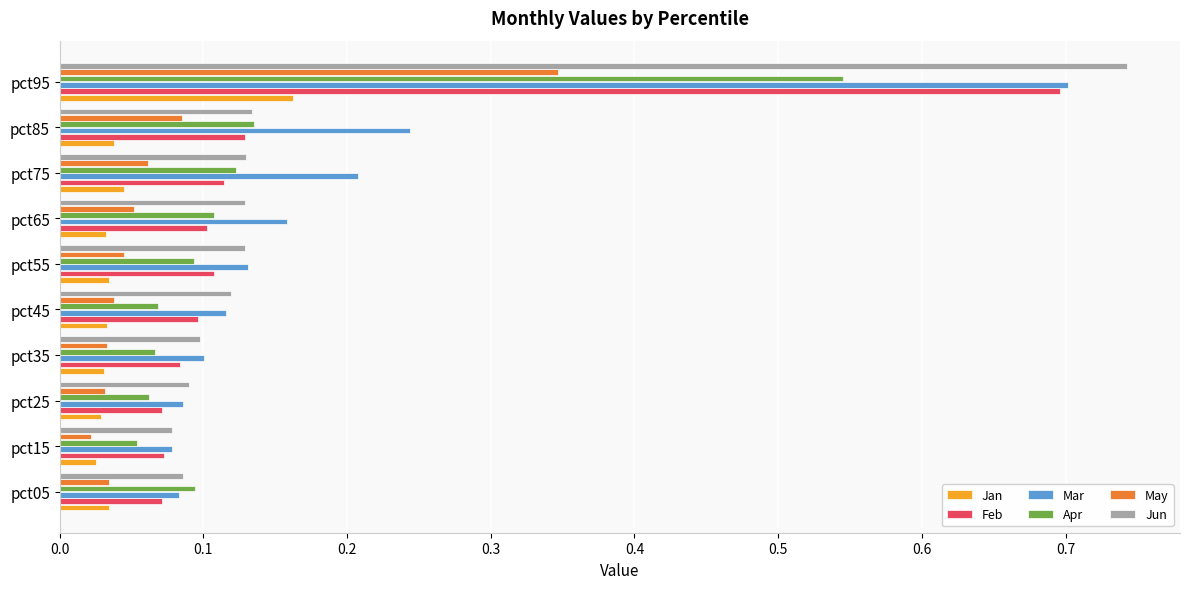

What is the difference between the maximum and second lowest values in the Mar series?

0.6